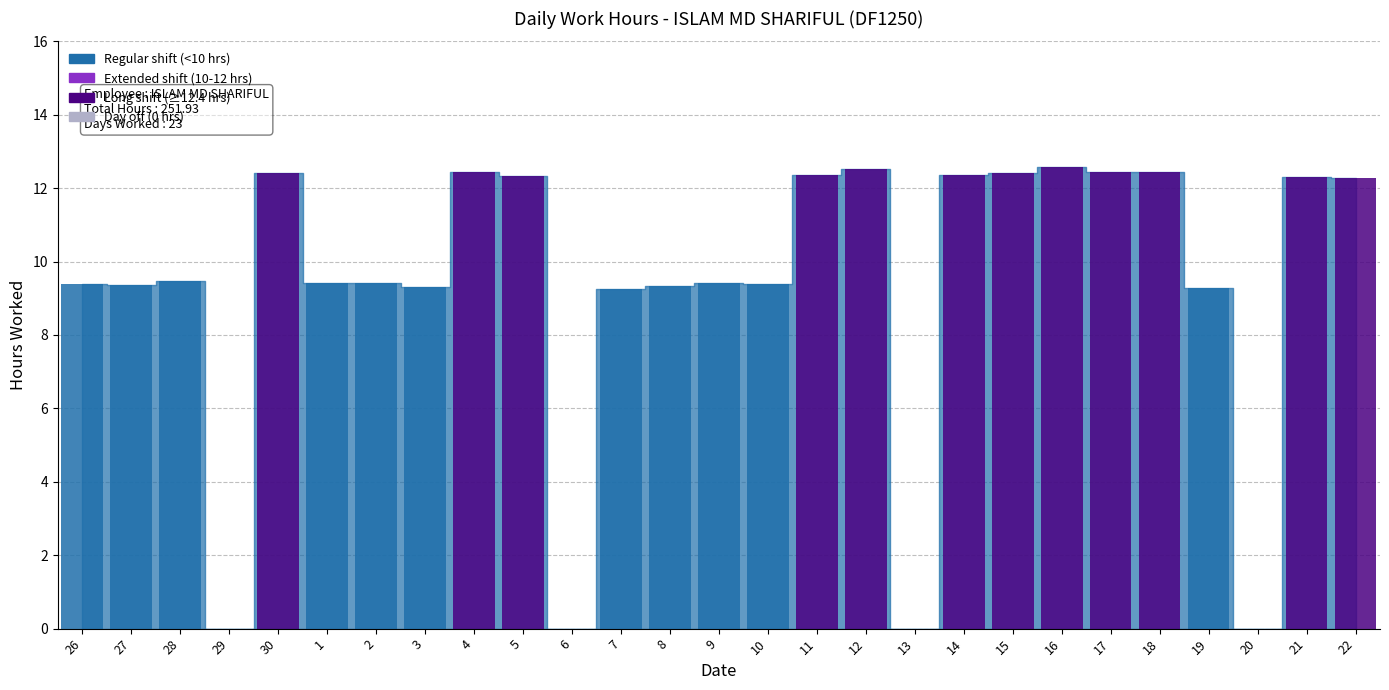

Between 4 and 17, which is larger?

4